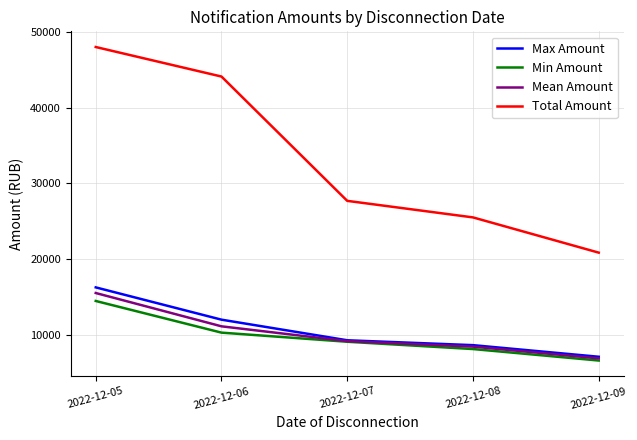

Between 2022-12-06 and 2022-12-09, which series saw the biggest shift?

Total Amount